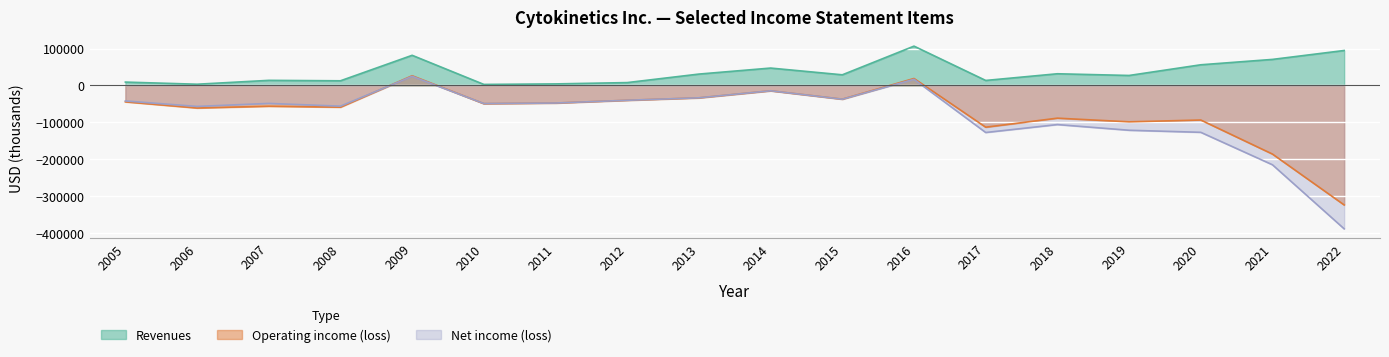

How many values in the Operating income (loss) series are below -49635?

9